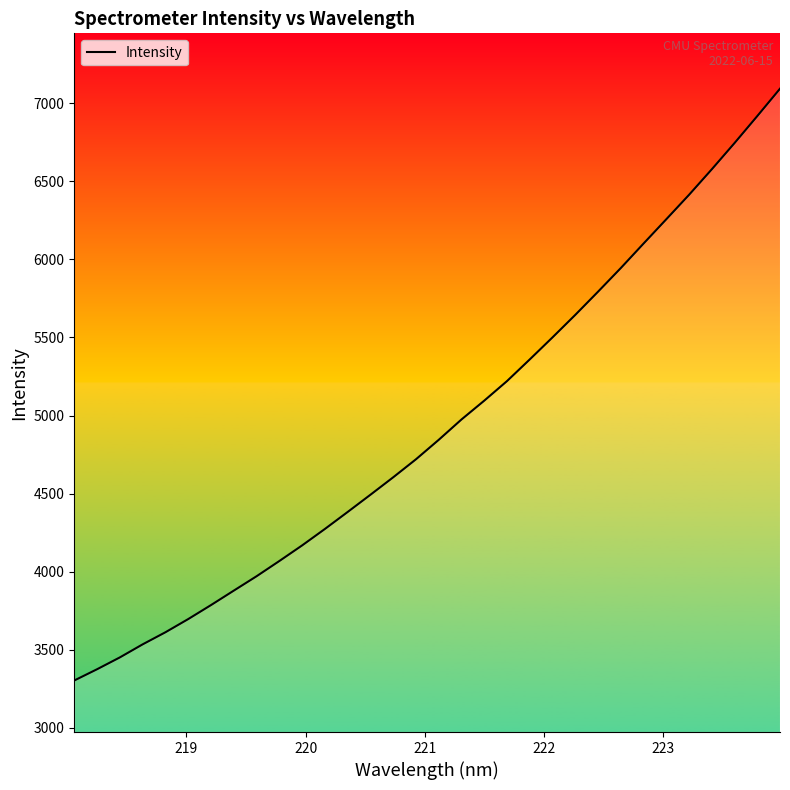

What is the maximum value shown in the chart?

7094.2